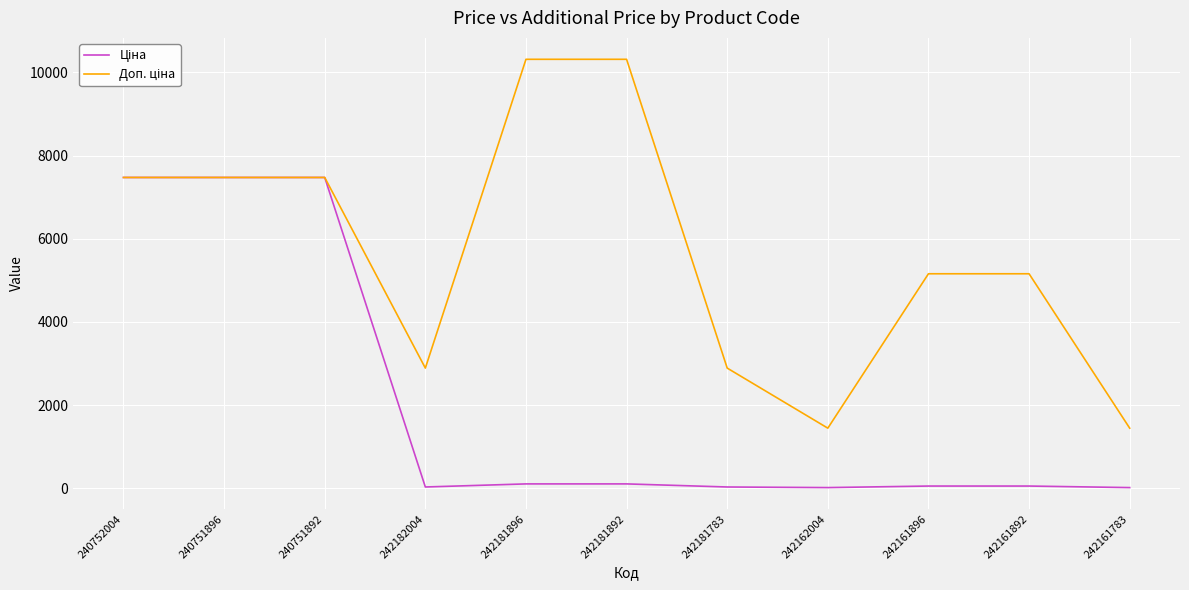

What is the greatest value displayed?

10317.0